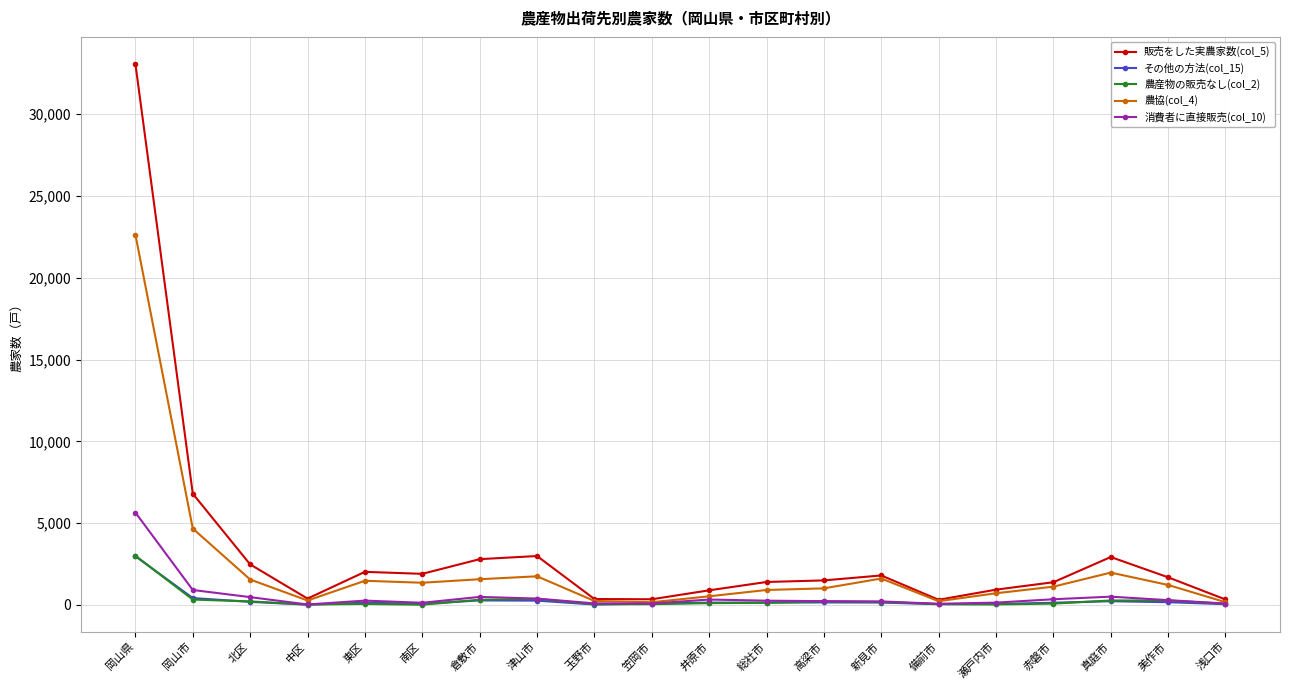

How many data points in その他の方法(col_15) are less than 145?

9